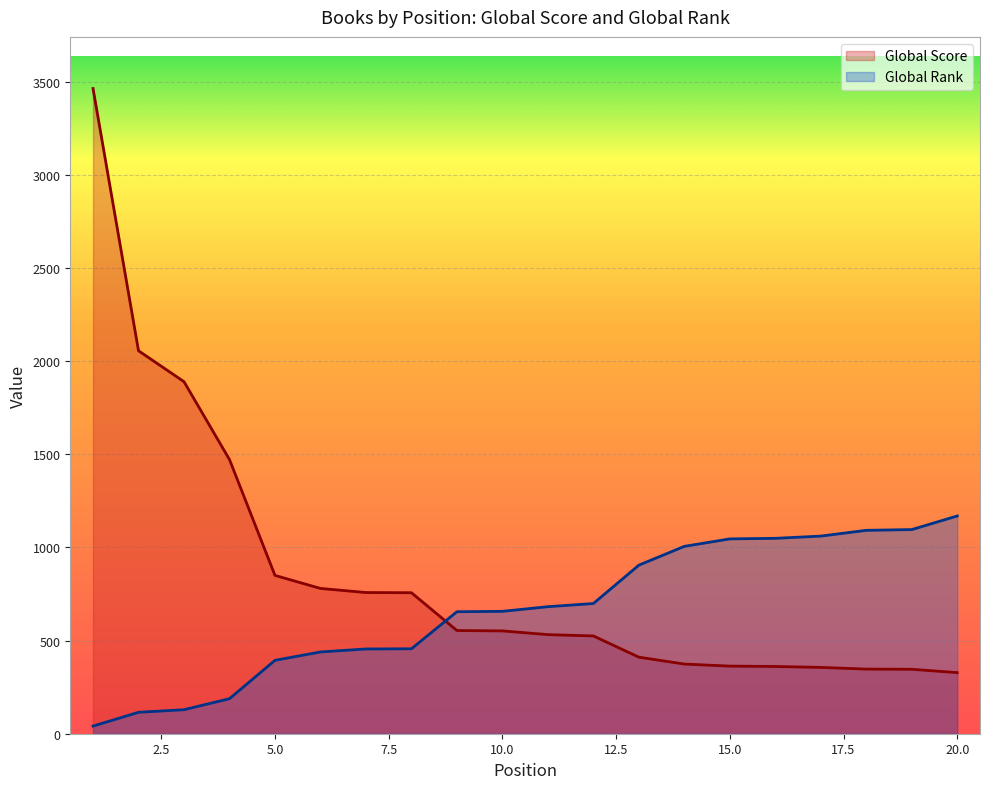

Which category has the highest value in the Global Score series?

1